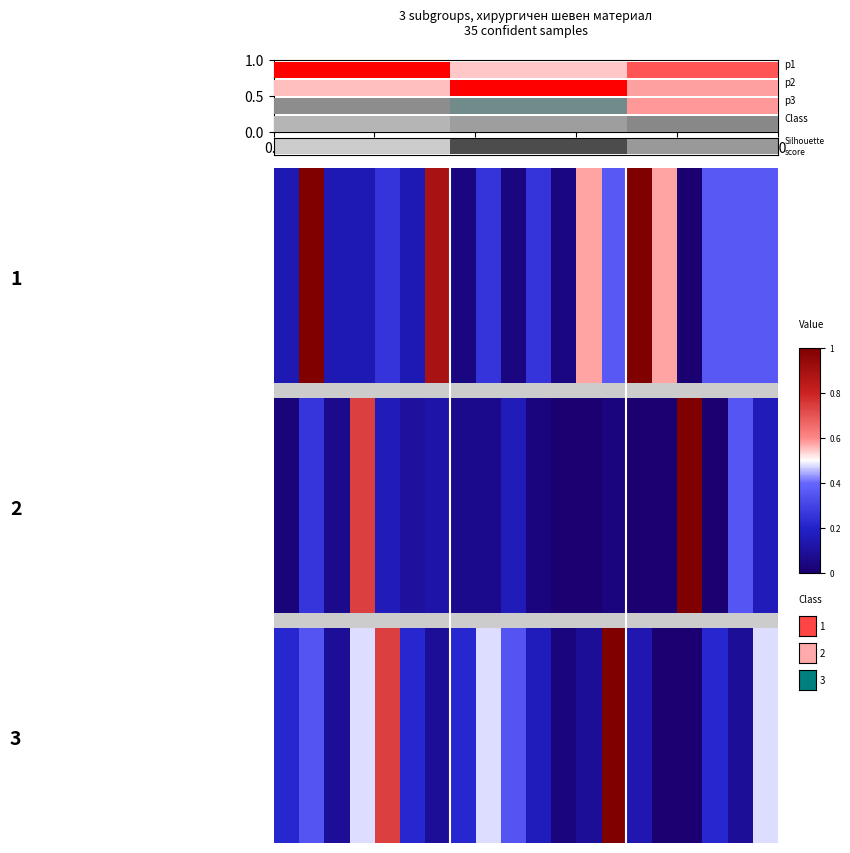

What is the sum of all 3 values?

5.4